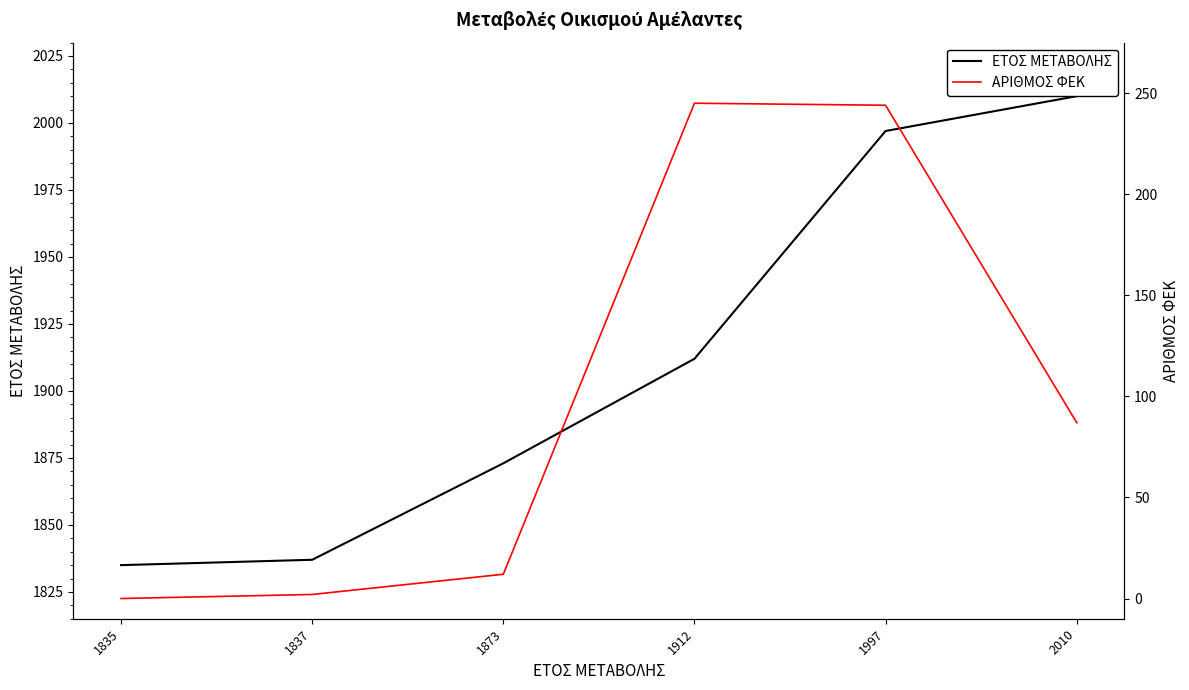

How many values in the ΑΡΙΘΜΟΣ ΦΕΚ series exceed 87?

2